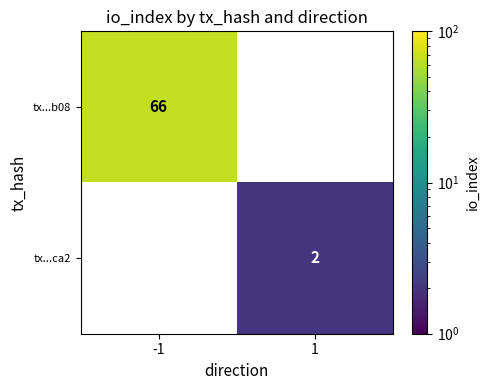

Count the number of data series in this chart.

2